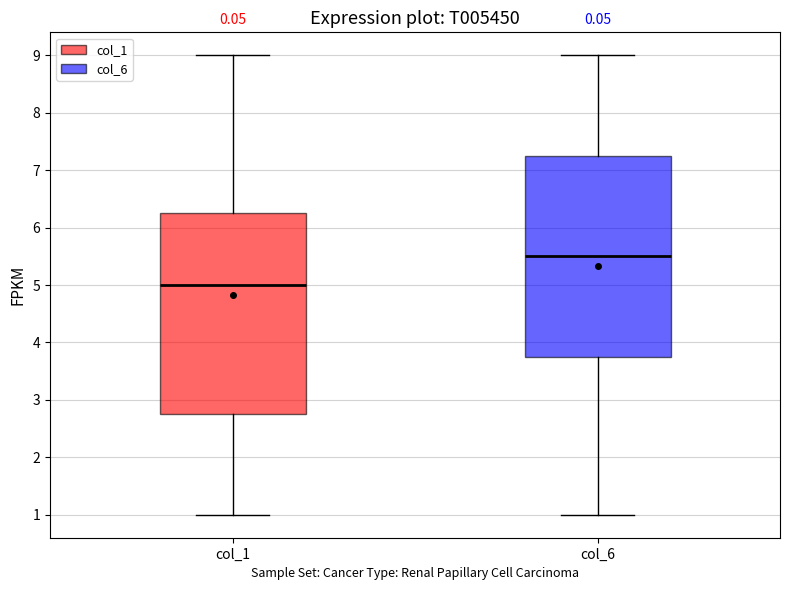

Which box has the lowest median line?

col_1